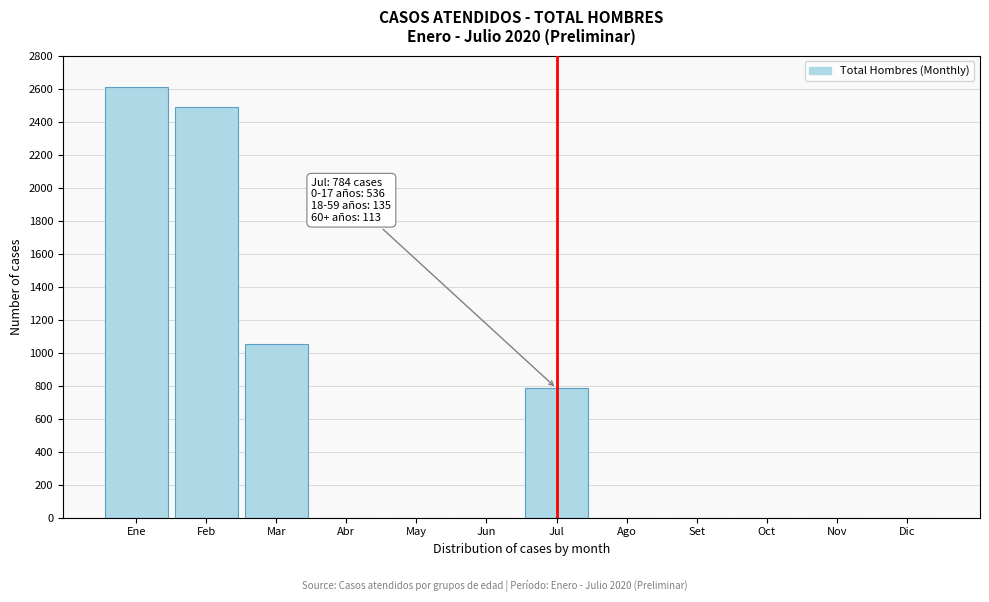

Reading left to right, extract all data points from this chart.

Ene=2610	Feb=2488	Mar=1051	Abr=0	May=0	Jun=0	Jul=784	Ago=0	Set=0	Oct=0	Nov=0	Dic=0